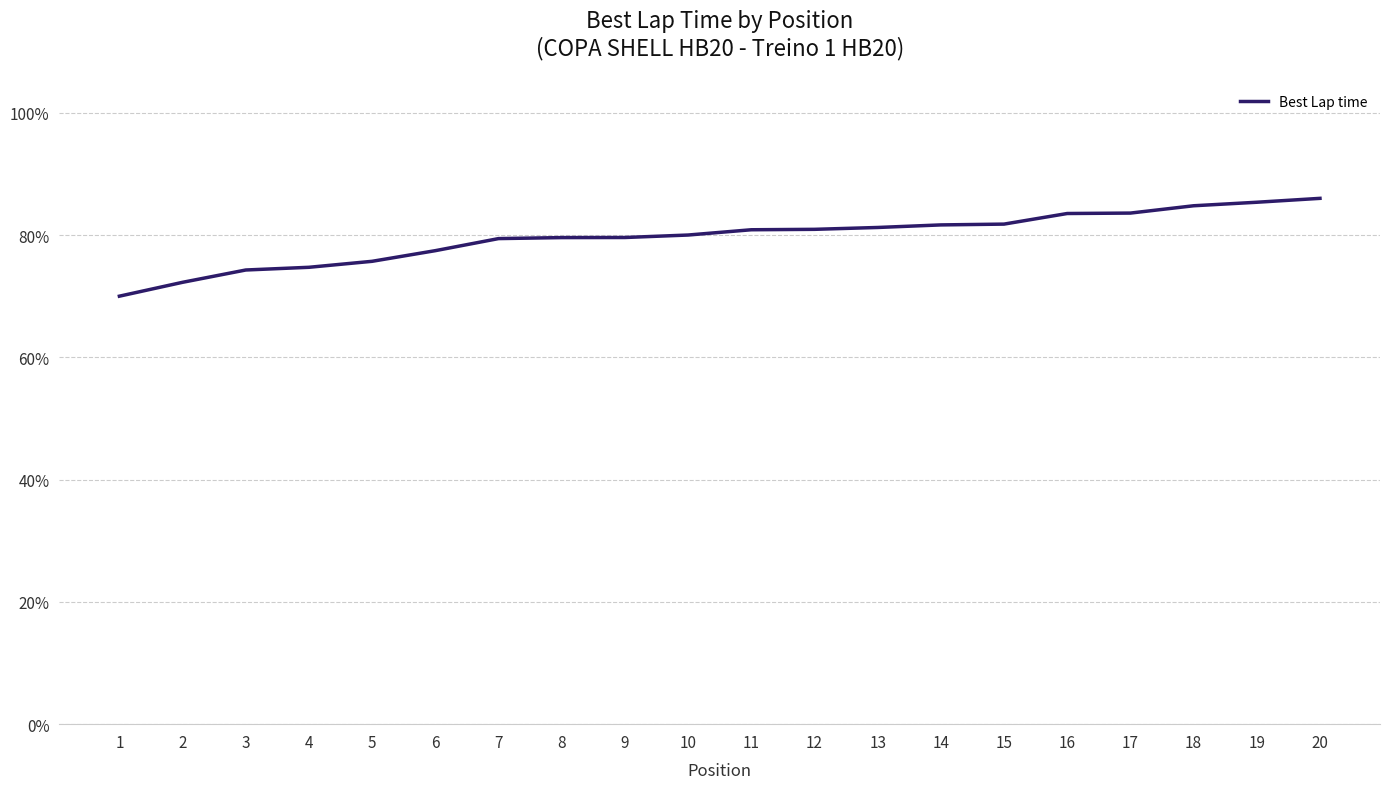

At which category does the chart reach its minimum across all series?

1